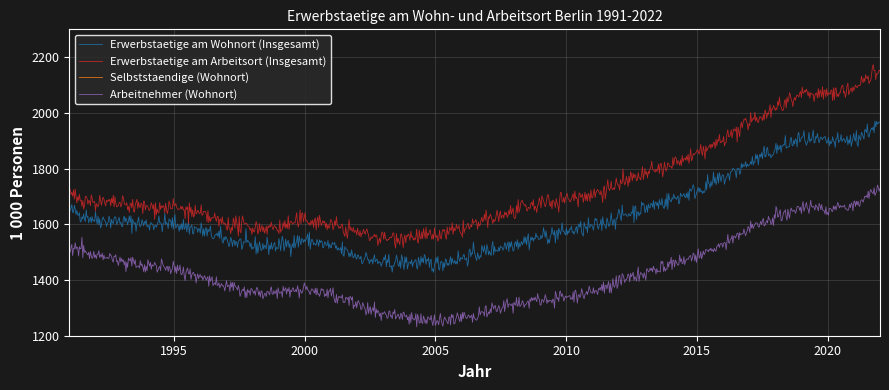

True or false: Arbeitnehmer (Wohnort) and Selbststaendige (Wohnort) intersect in this chart.

False